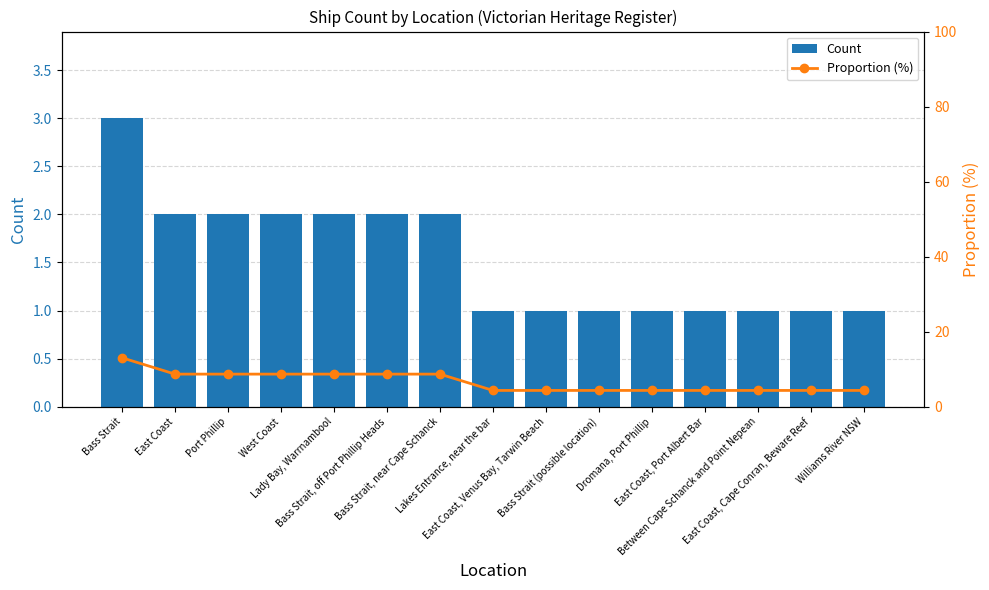

Read the Count value at Williams River NSW.

1